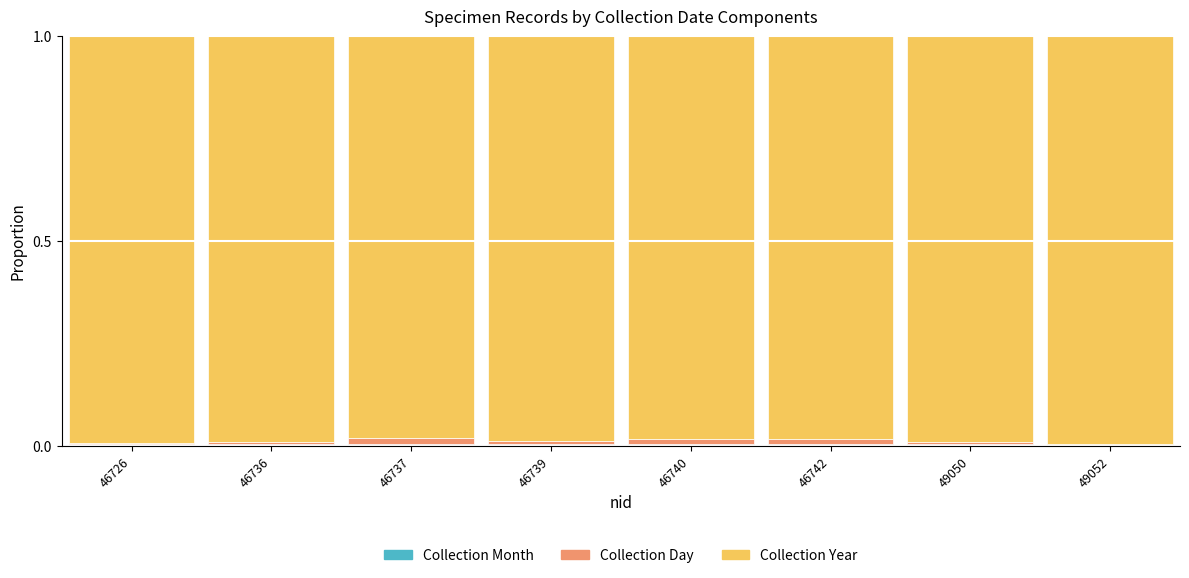

Between 46737 and 46726, which is larger?

46726